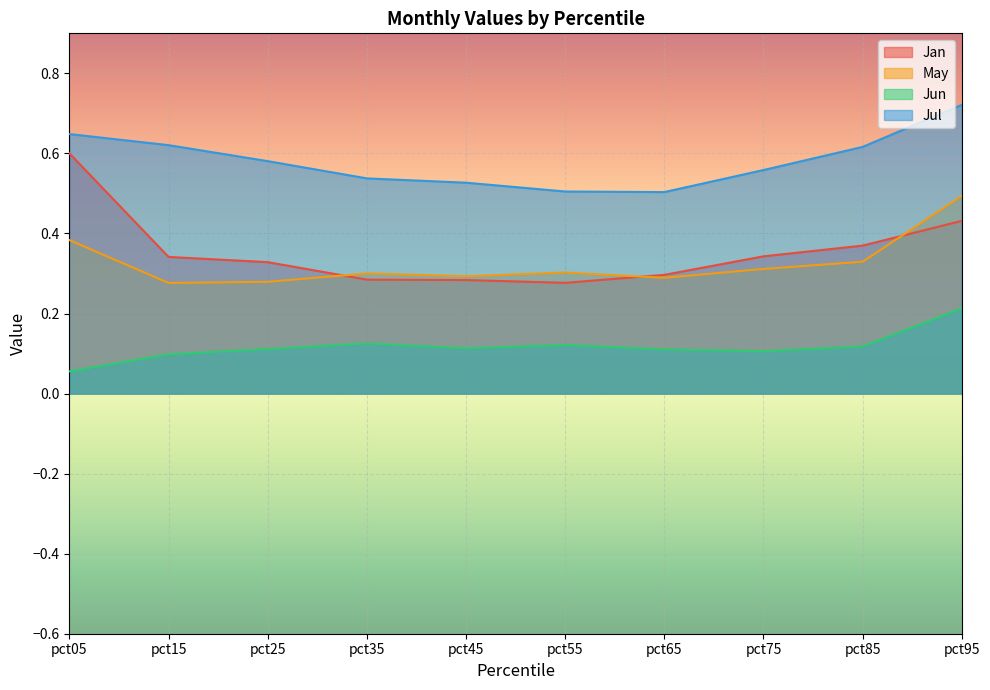

Which series has the largest total across all categories?

Jul